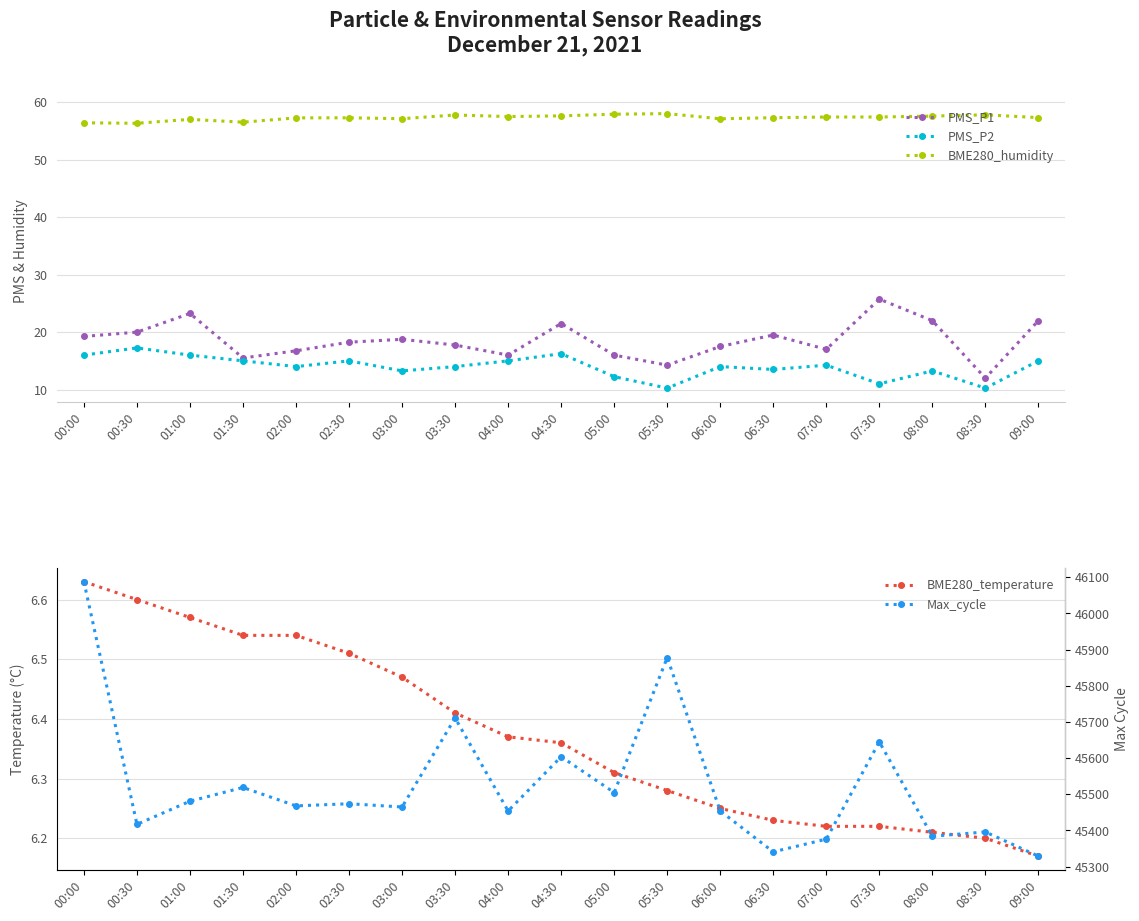

Is it true that PMS_P1 equals 16.8 at 02:00?

True